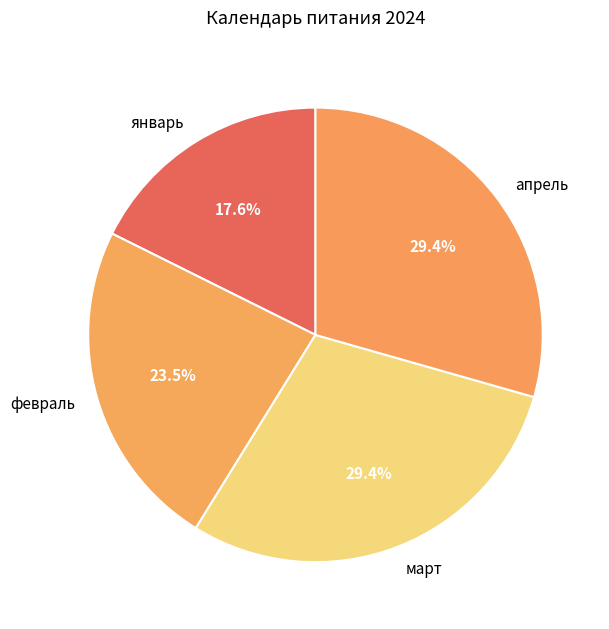

How many slices are in this pie chart?

4